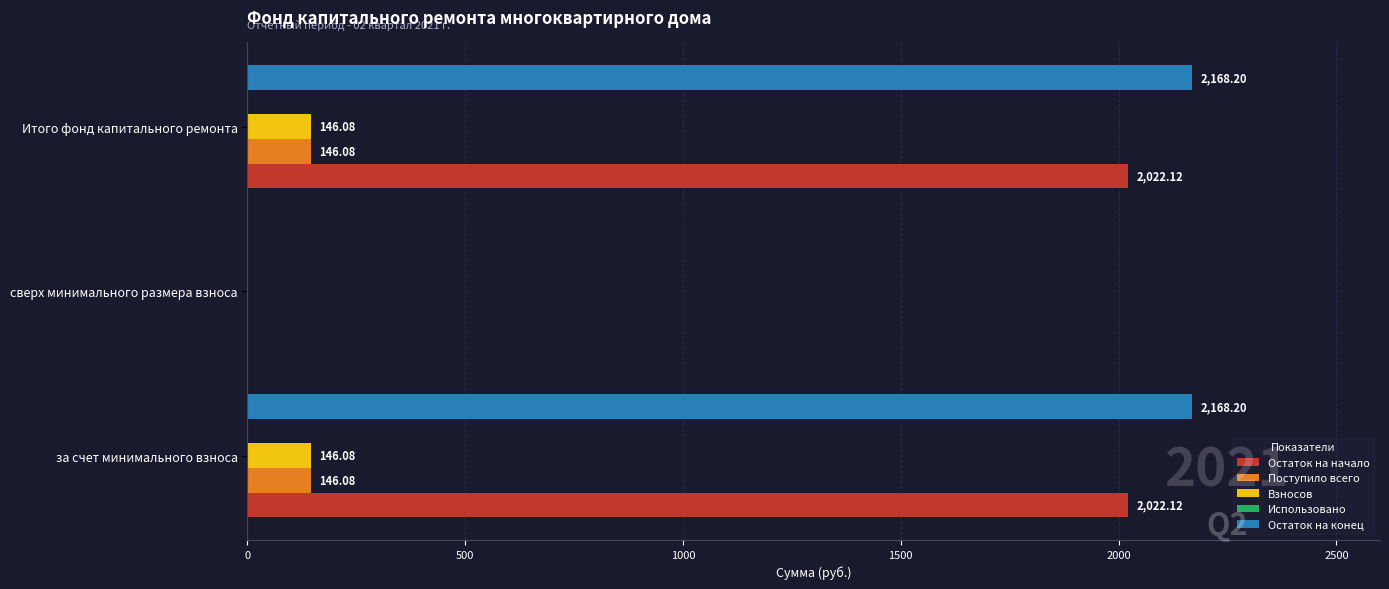

Which series has the largest total across all categories?

Остаток на конец